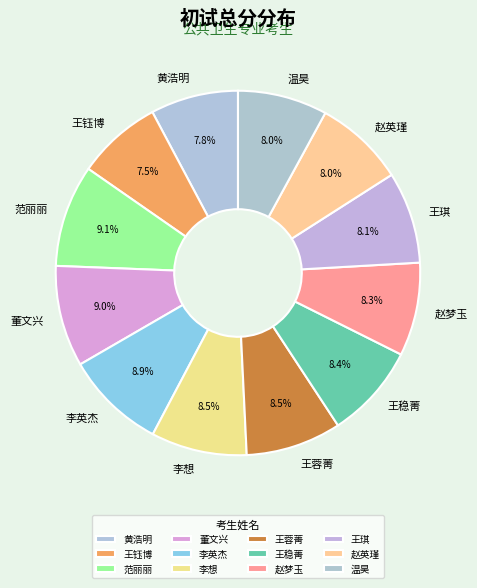

Which has a higher value, 赵梦玉 or 王钰博?

赵梦玉